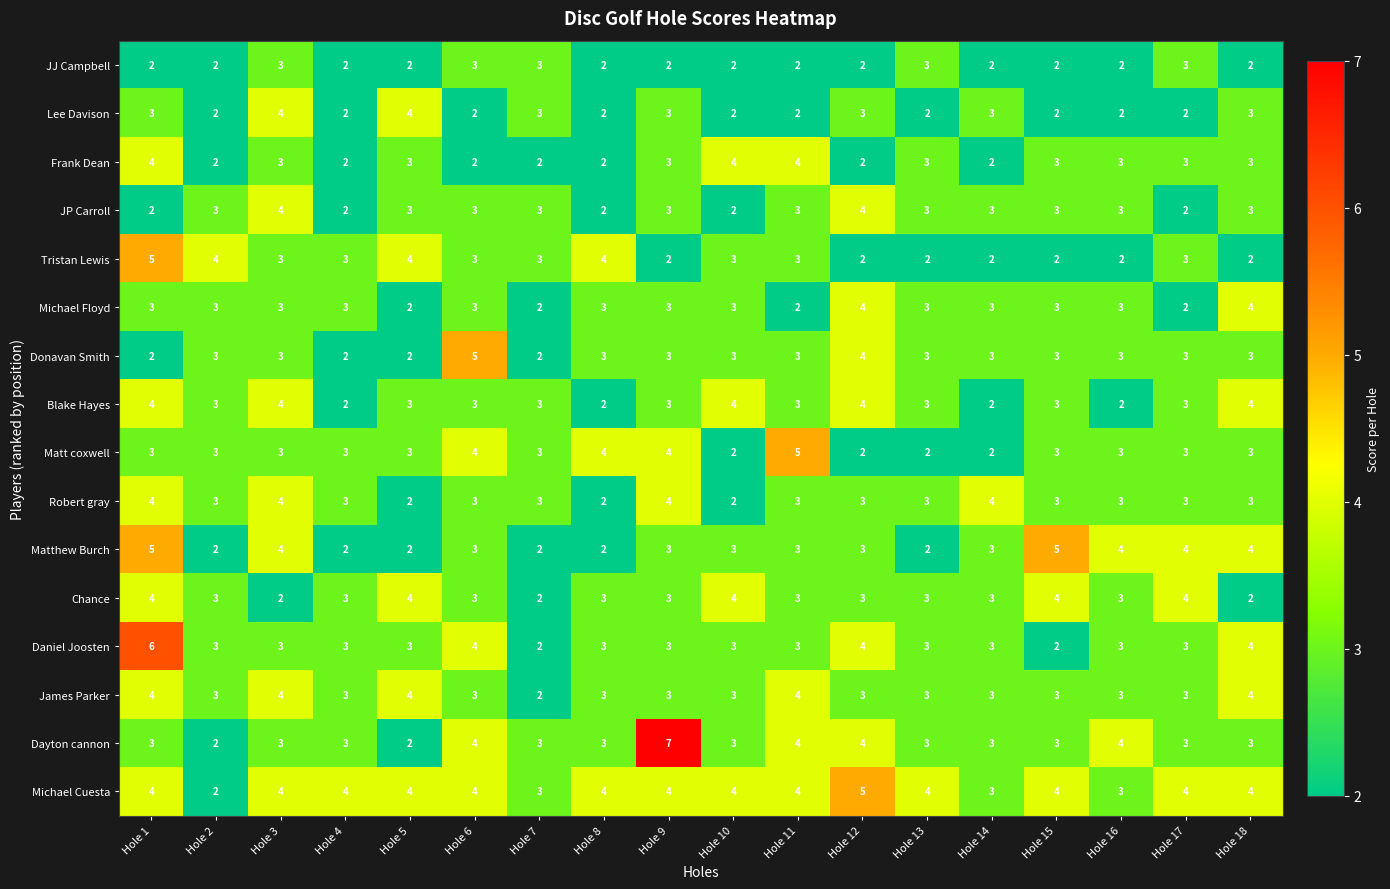

Which label corresponds to the largest value in the chart?

Hole 9